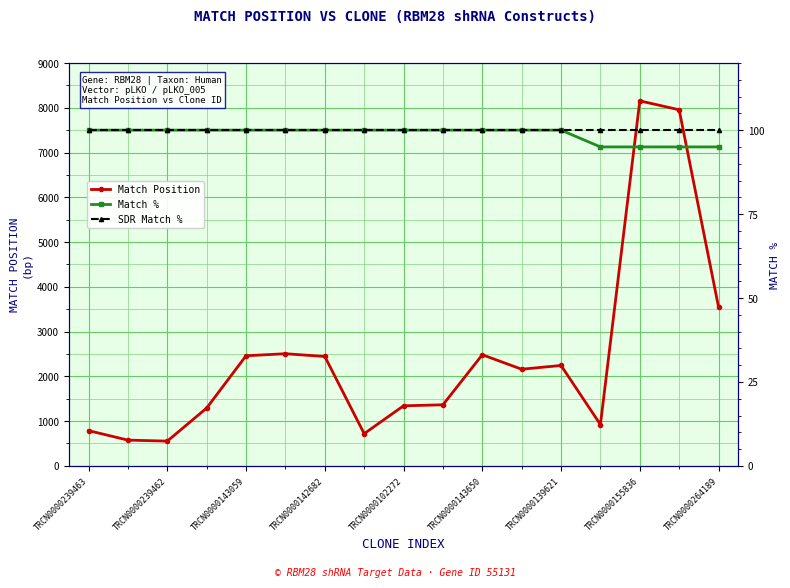

Where is Match Position nearest to the value 4353?

TRCN0000264189